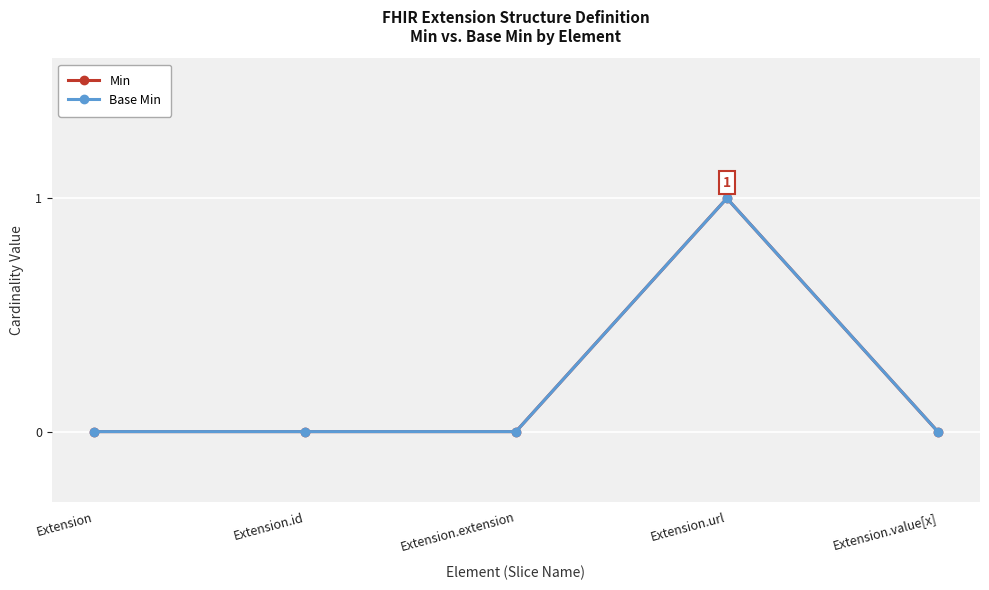

Rank the series by their maximum value, from lowest to highest.

Min, Base Min